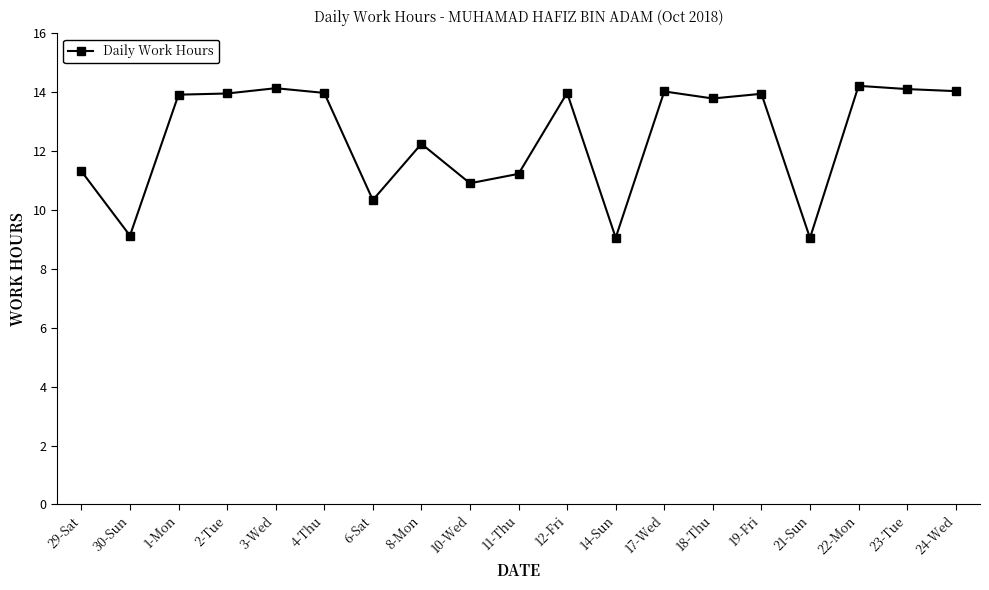

What is the value of the 17th point from the left?

14.2